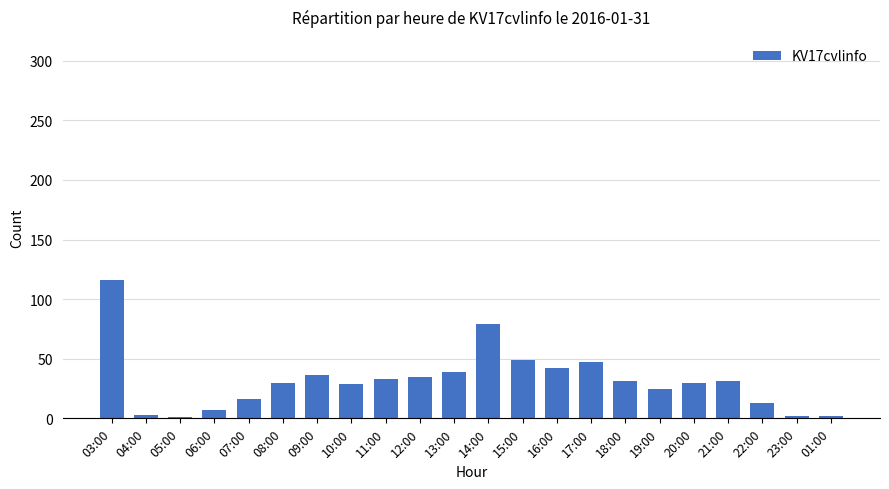

At which label does the data first exceed 31?

03:00